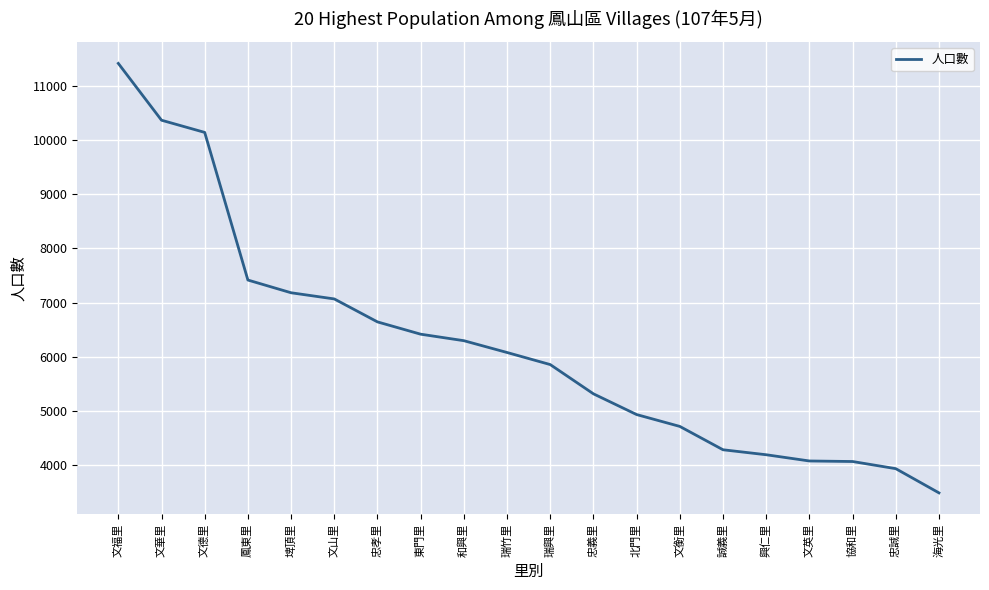

What is the approximate value at 忠義里?

5316